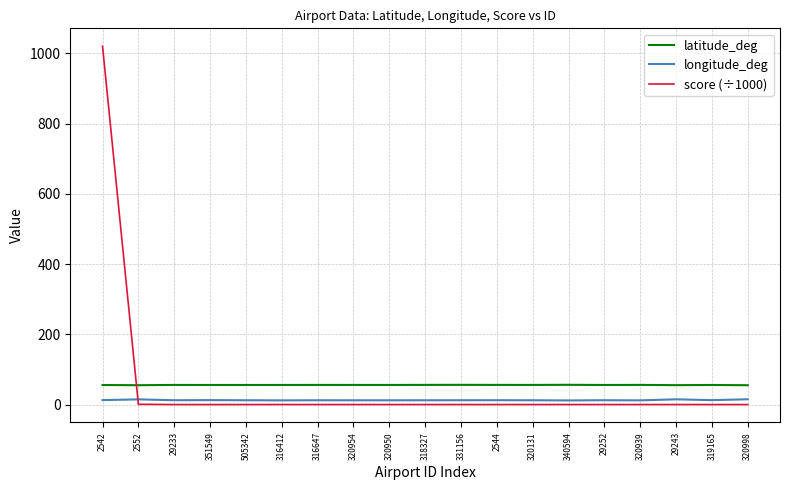

Is it true that latitude_deg equals 55.2 at 29243?

True